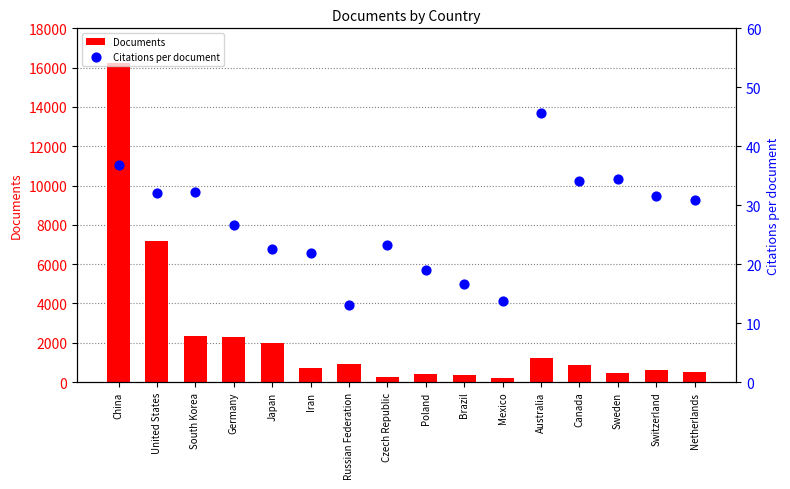

Which series contains the highest Y value?

Documents